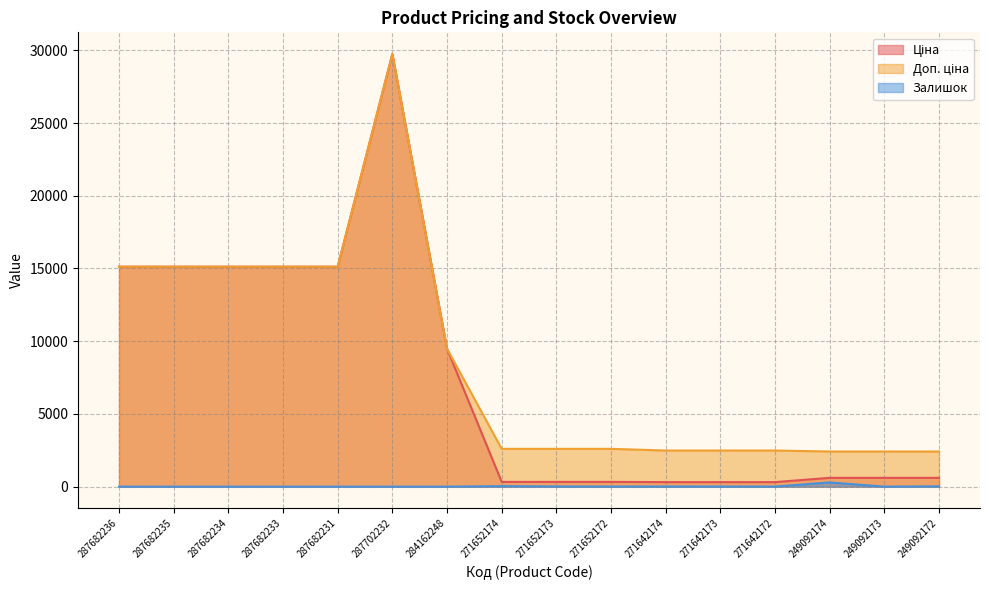

What is the sum of the Ціна values at 287682234 and 287702232?

44867.2